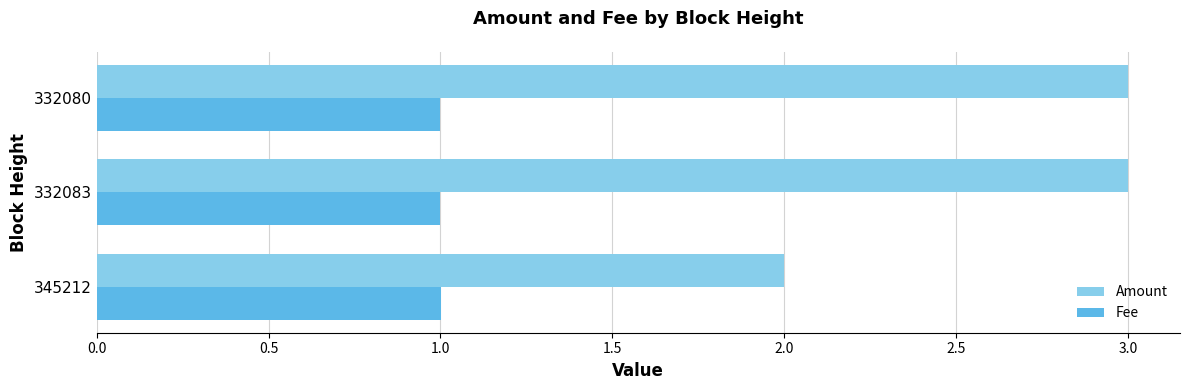

Is it true that Fee equals 1.5 at 332083?

False